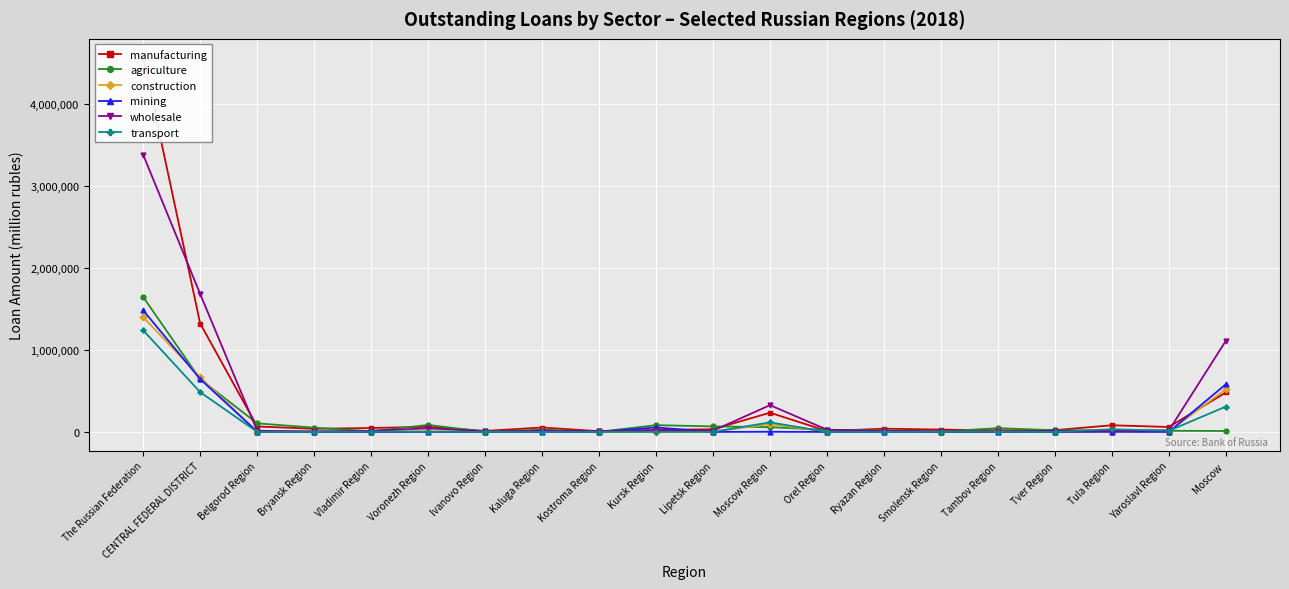

Reading left to right, list all the values displayed in this chart.

manufacturing: 4566942	1321977	66418	38141	47912	62521	12111	53925	8583	23808	32339	234660	10642	39361	28441	18815	21315	81340	59985	481660
agriculture: 1644512	642646	104646	51624	8057	85130	1763	27257	1535	82422	67350	58515	24958	18871	4291	45813	20450	14750	13795	11420
construction: 1399660	668533	2117	1136	2466	7698	3369	6311	572	2274	2347	96829	1142	4663	964	5298	1764	2406	4895	522283
mining: 1482164	644498	2356	0	259	306	2	797	64	54797	57	1763	3	247	0	0	6	1664	67	582110
wholesale: 3379876	1681517	13561	7485	13019	43883	7528	14749	11120	18764	14840	326568	27043	11783	7324	5936	13987	13223	18599	1112105
transport: 1239400	484689	627	217	2890	3442	241	1706	237	255	574	116582	182	484	720	1396	137	31902	13865	309231